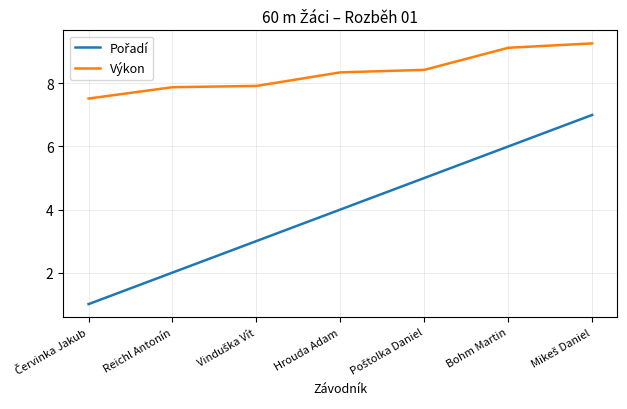

Which series has the largest total across all categories?

Výkon